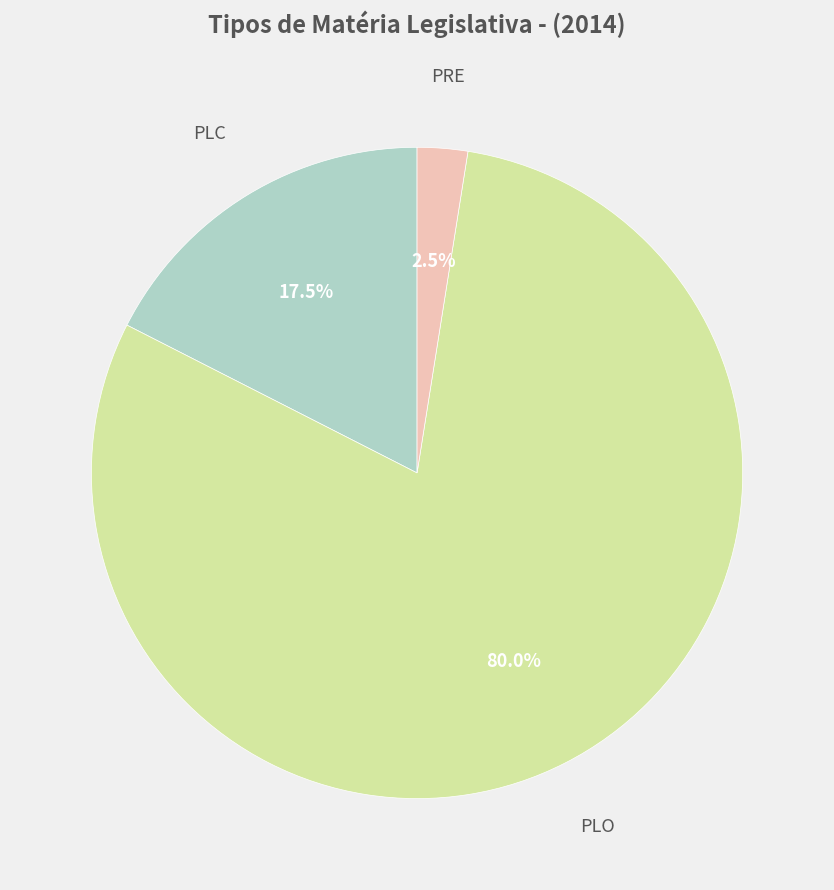

Count the number of slices in the pie.

3